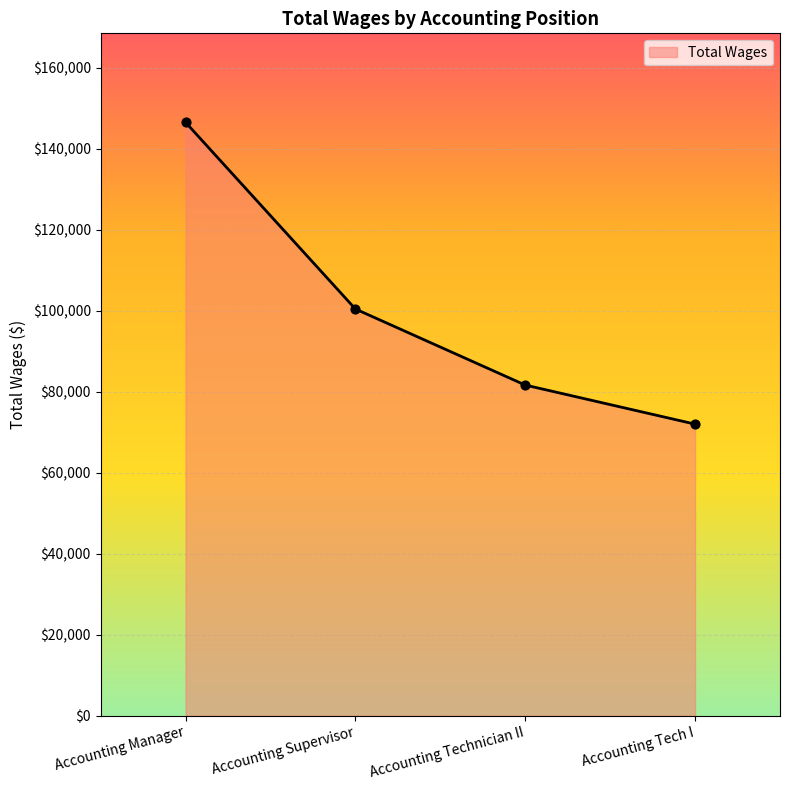

Approximately how many times larger is the value at Accounting Technician II compared to Accounting Manager?

0.6